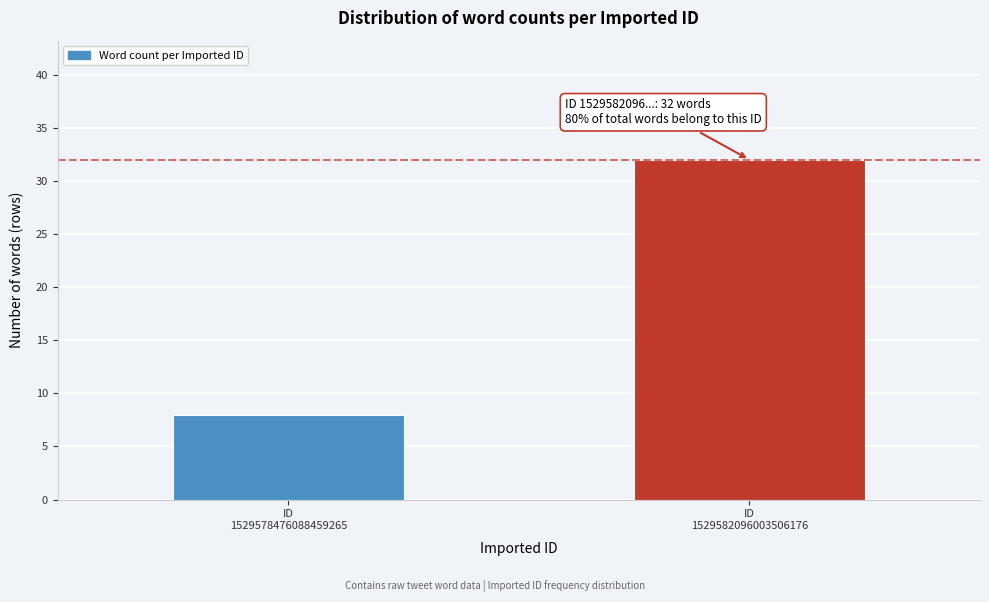

Reading left to right, extract all data points from this chart.

8	32